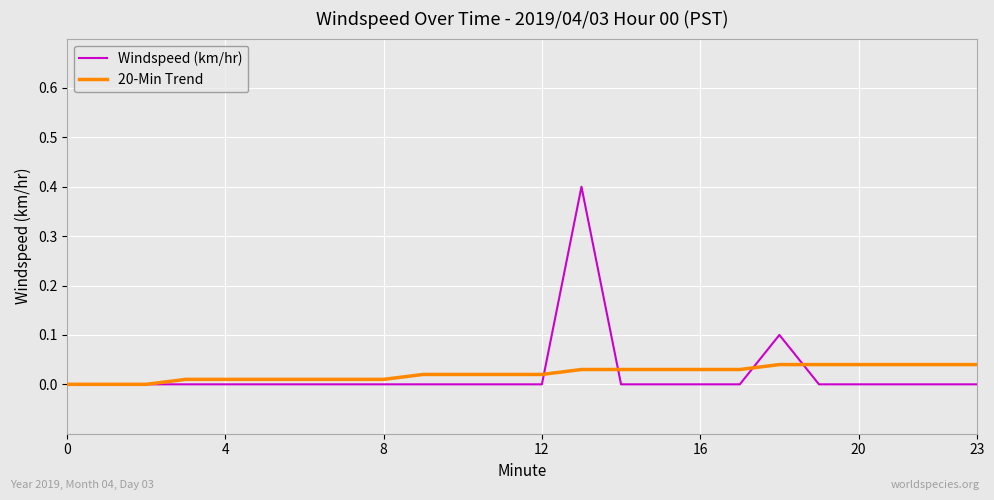

Which series has the largest range (max minus min)?

Windspeed (km/hr)